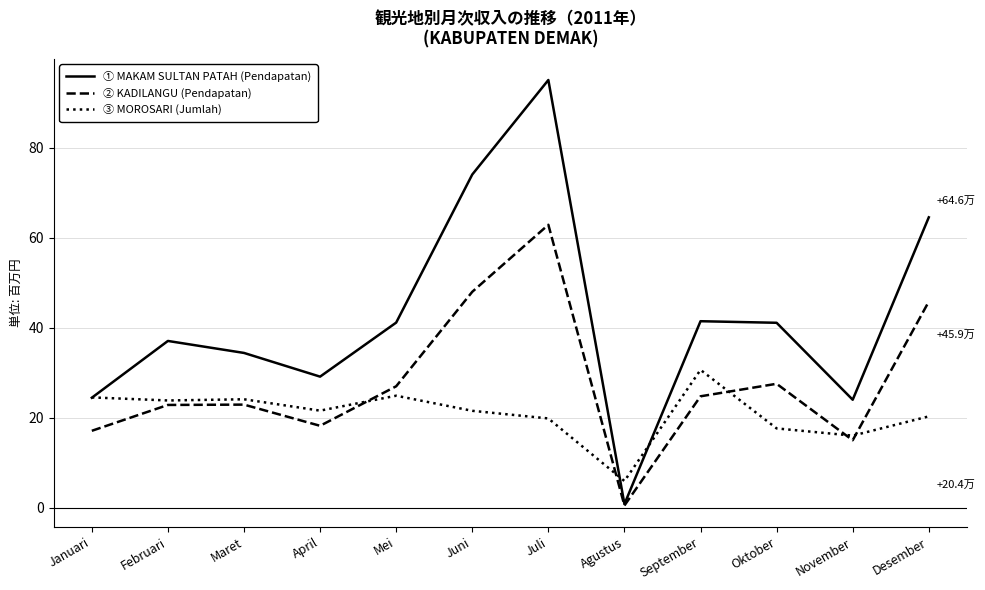

What position from the left is Juli?

7